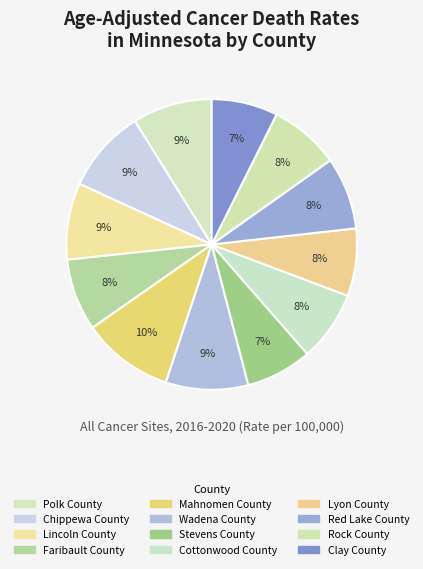

Rank the categories by value from highest to lowest.

Mahnomen County, Chippewa County, Wadena County, Polk County, Lincoln County, Red Lake County, Faribault County, Cottonwood County, Rock County, Lyon County, Stevens County, Clay County